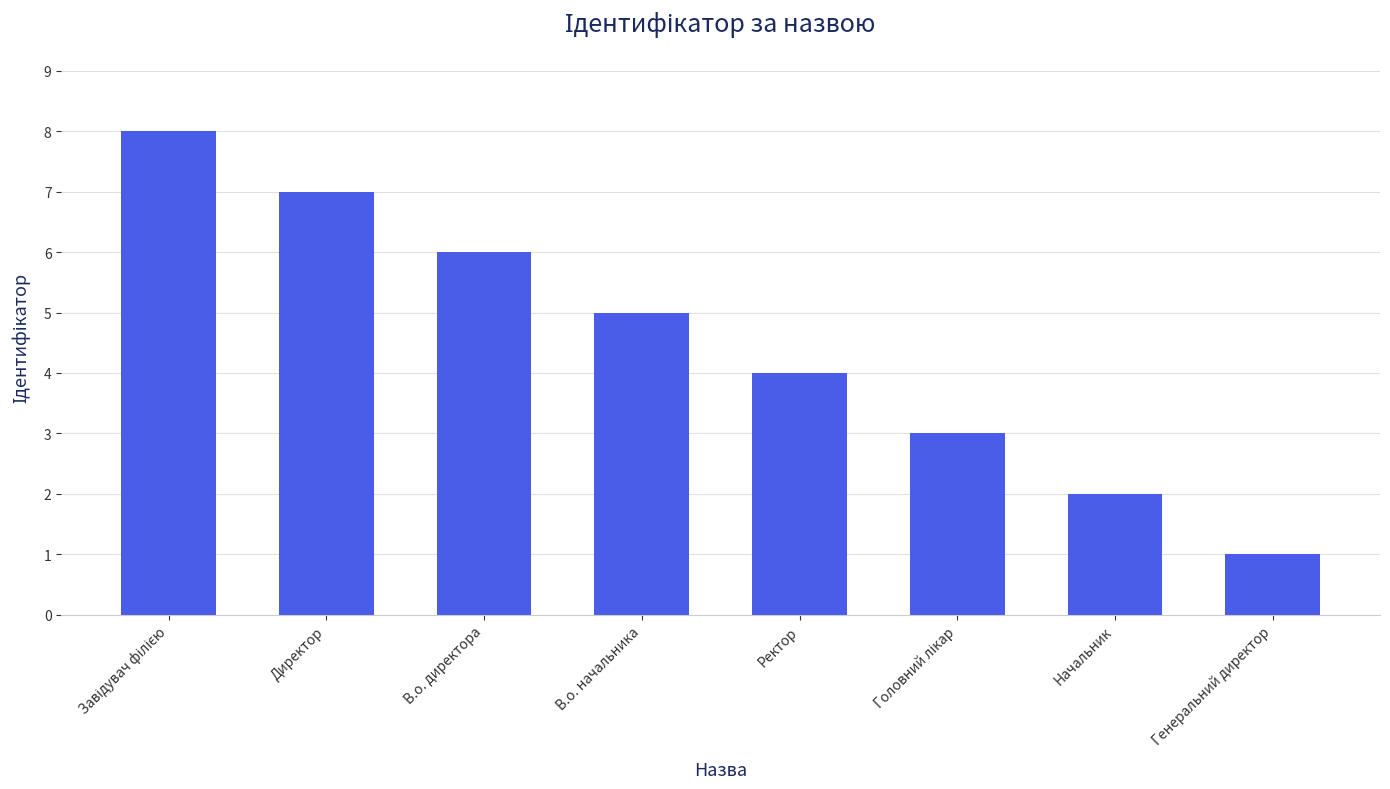

What position from the right is Генеральний директор?

1